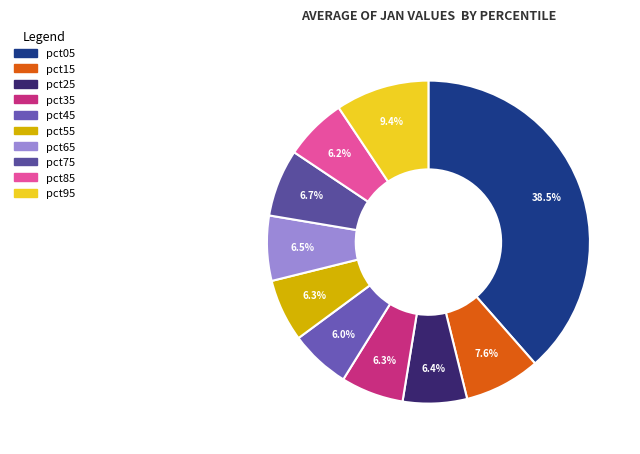

Count the number of slices in the pie.

10